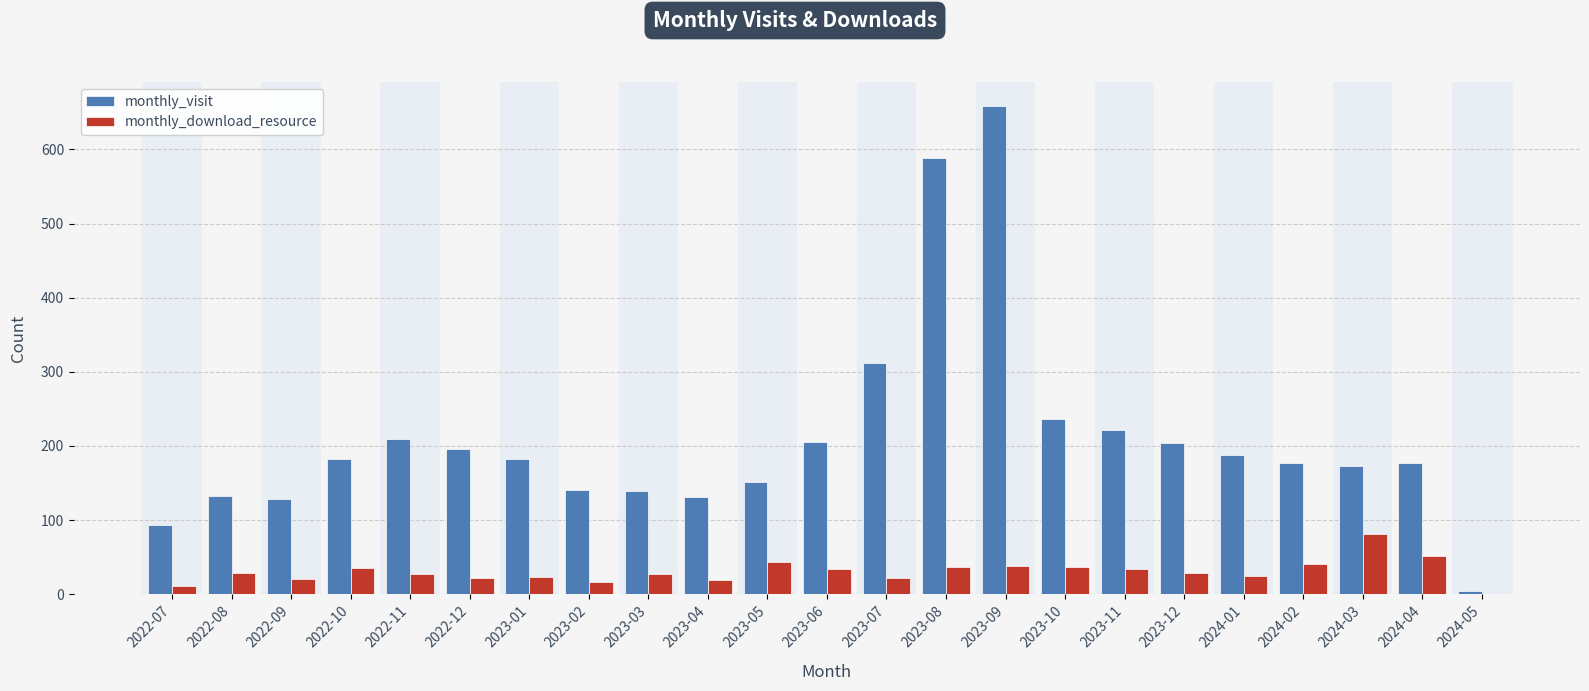

Where is monthly_visit nearest to the value 331?

2023-07